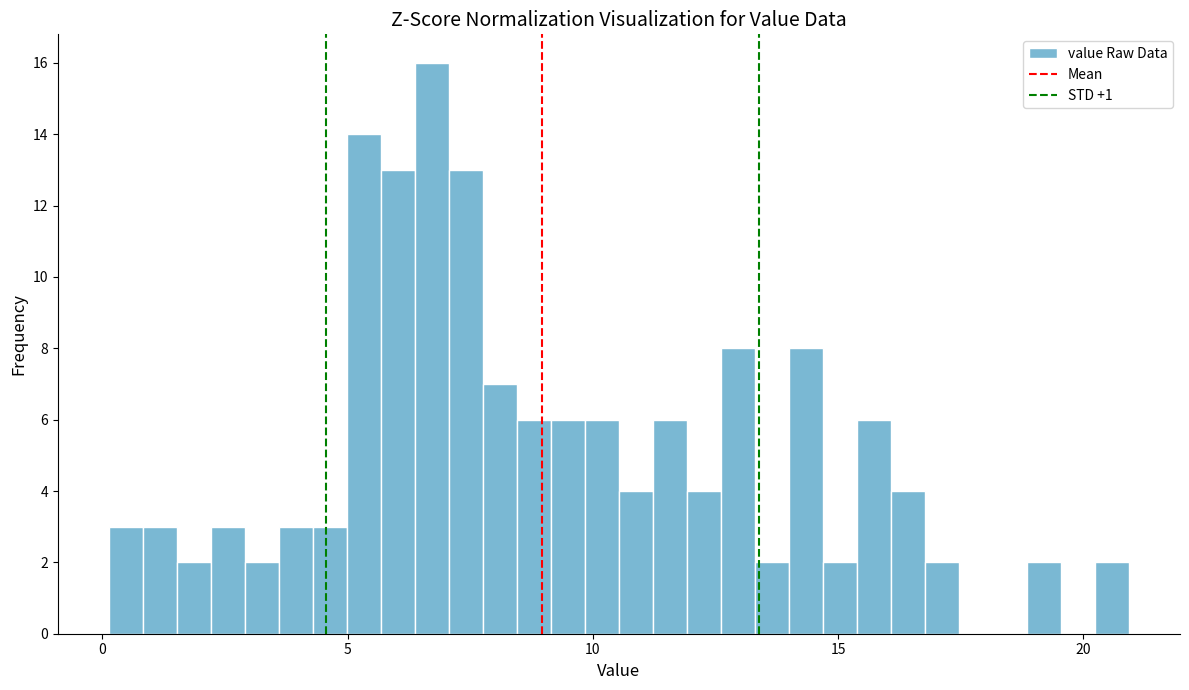

Read against the x-axis, roughly where is the centre of the tallest bar?

6.5